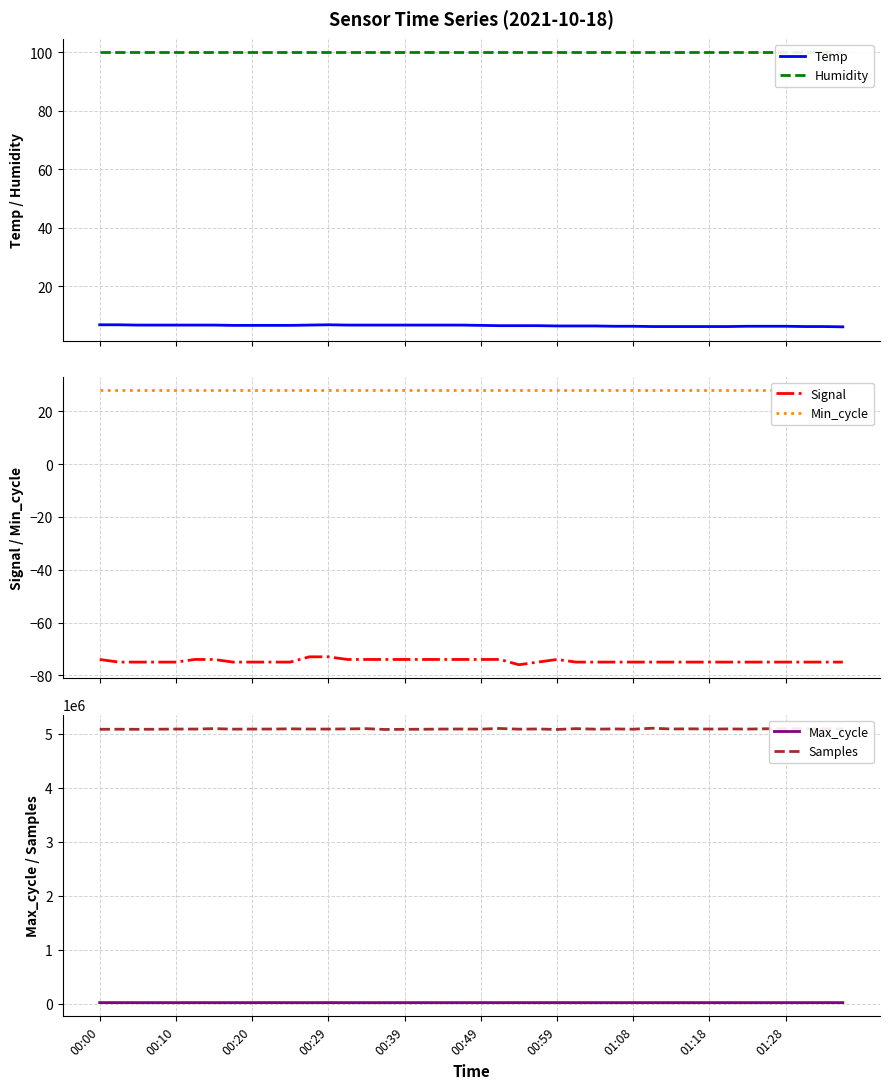

What is the lowest value of the Temp series?

6.1